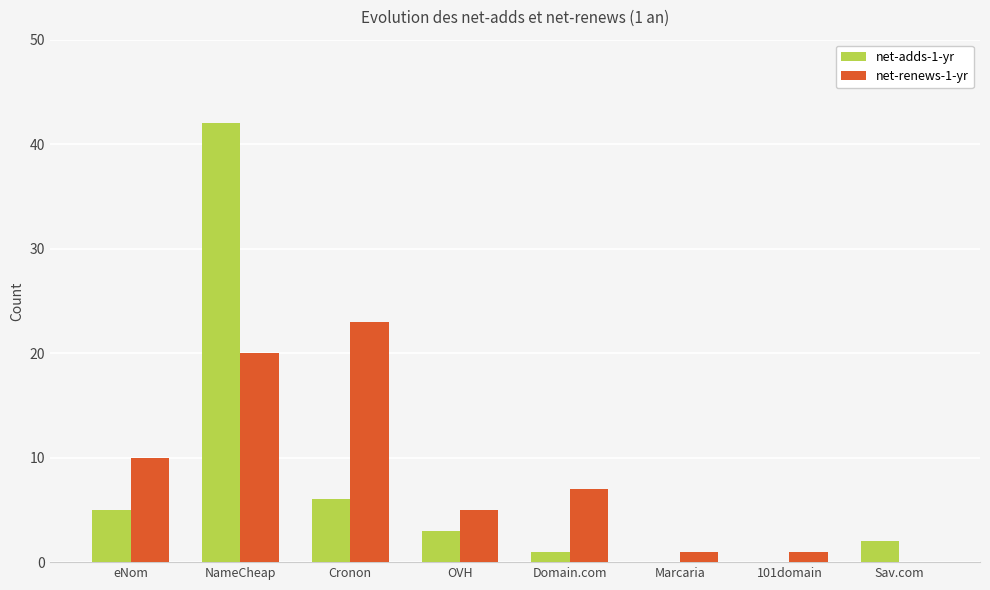

What are all the series names shown in the legend?

net-adds-1-yr, net-renews-1-yr